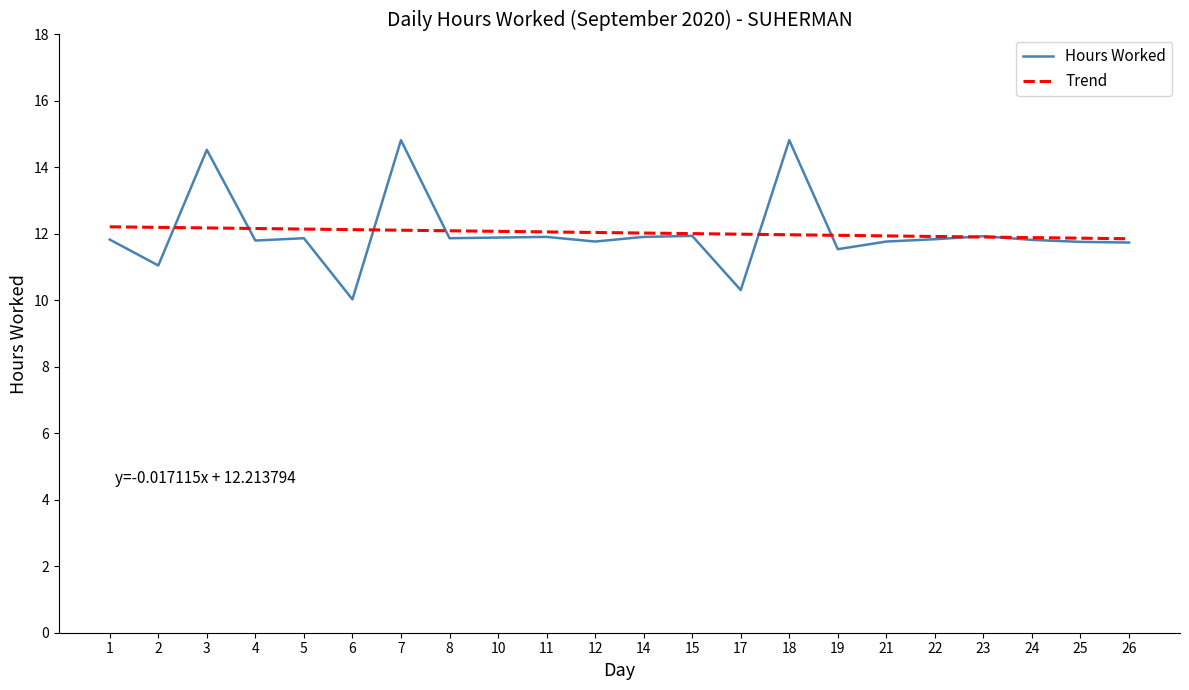

The value of Hours Worked at 19 is 11.5. True or false?

True